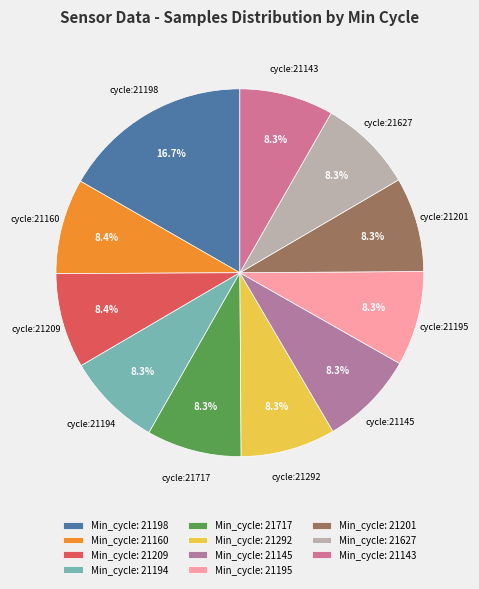

How many slices are in this pie chart?

11